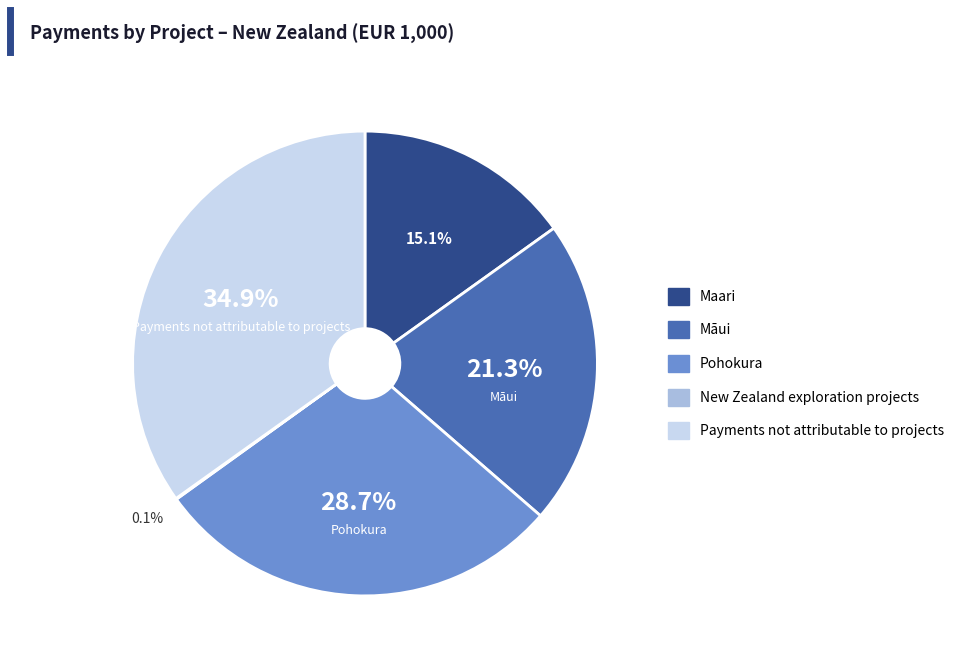

To the nearest percent, what is the average slice percentage?

20%